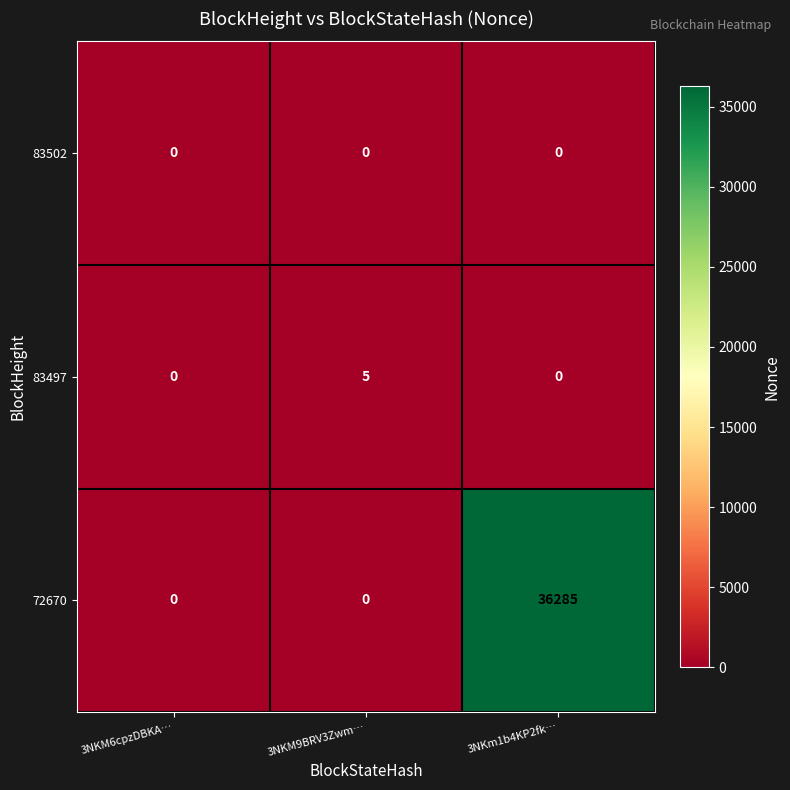

Is it true that 72670 equals 0 at 3NKM6cpzDBKA…?

True